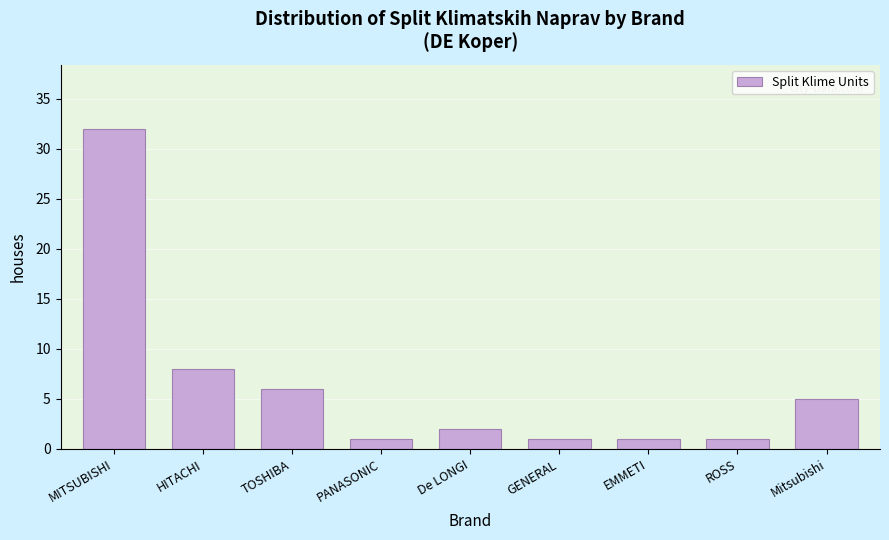

Reading left to right, extract all data points from this chart.

32	8	6	1	2	1	1	1	5